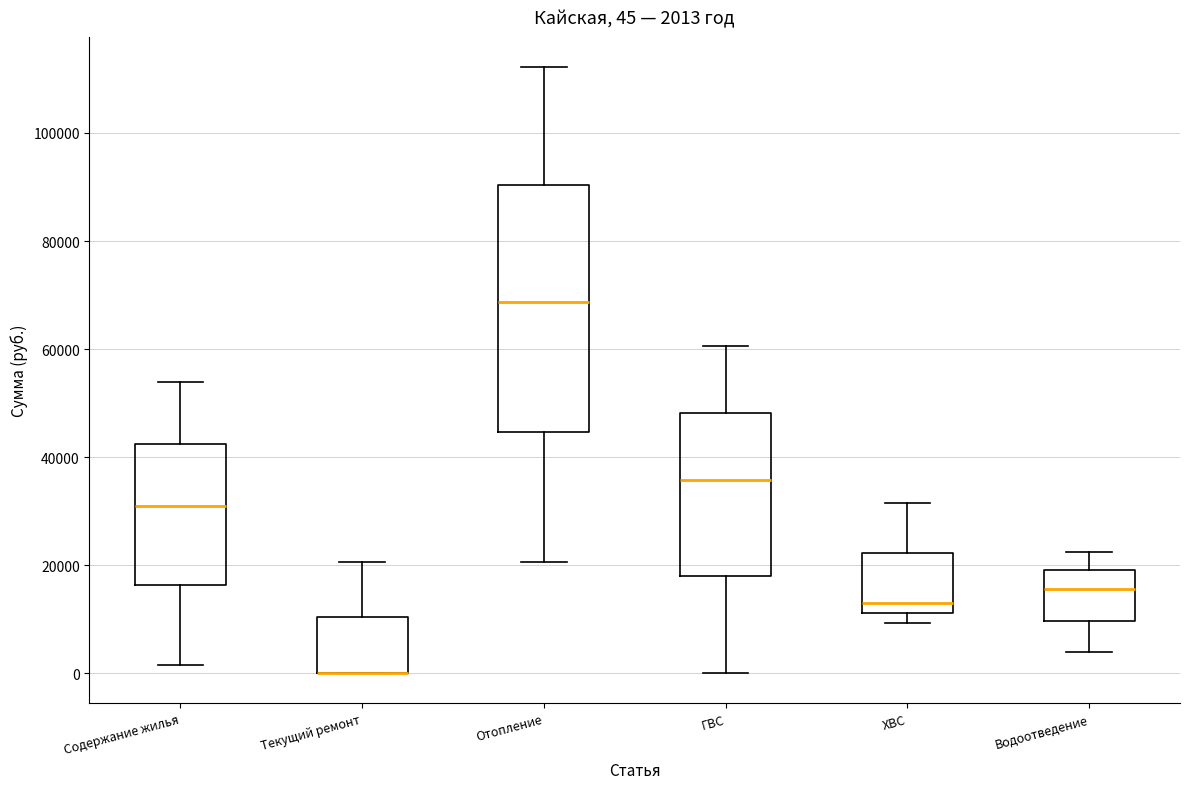

Comparing the boxes themselves (not the whiskers), which one is the tallest?

Отопление